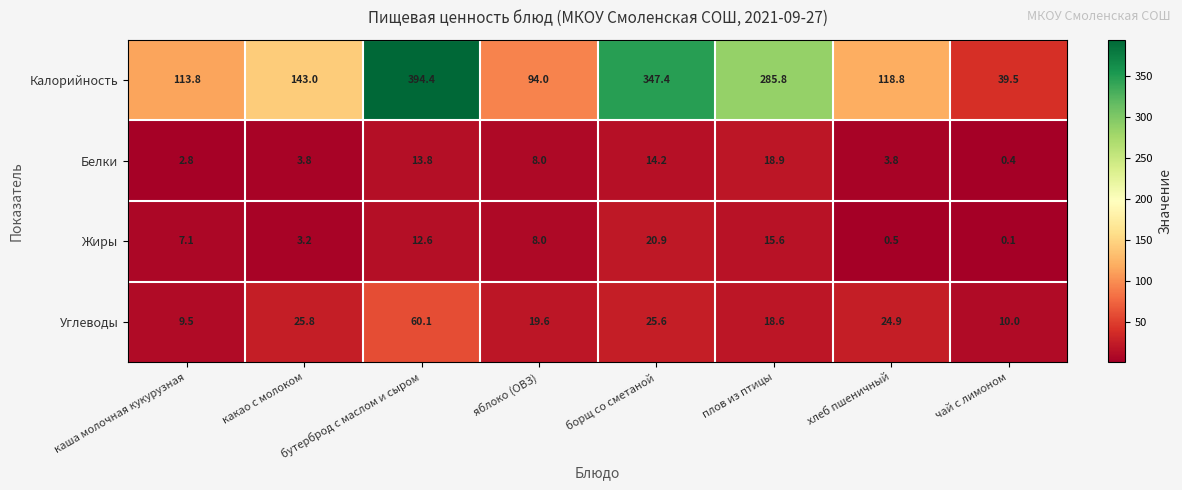

At which label is Белки closest to 9?

яблоко (ОВЗ)